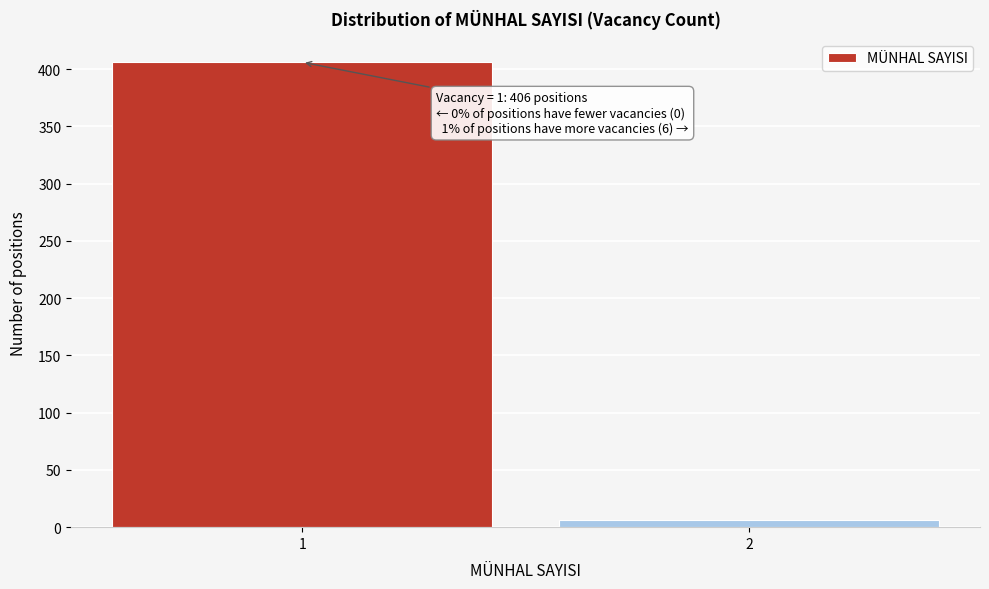

Reading left to right, extract all data points from this chart.

406	6